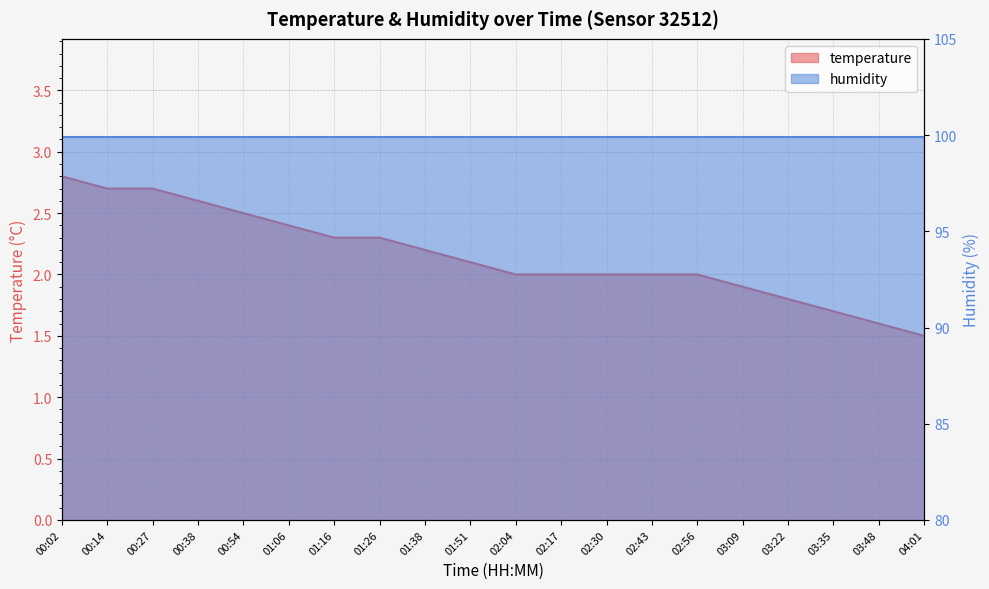

How many values exceed 2?

10